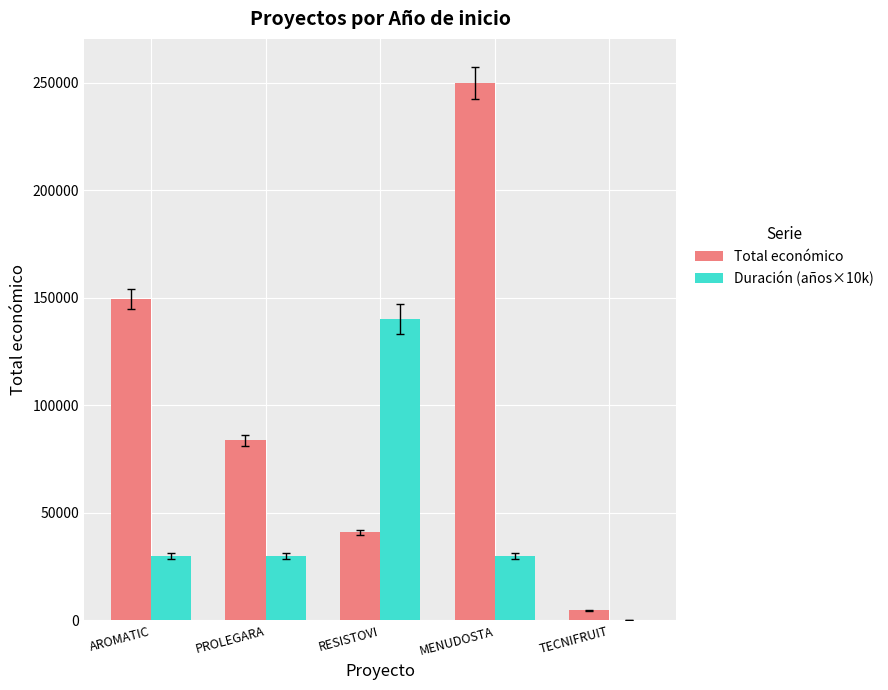

Is the value of Total económico at MENUDOSTA greater than the value of Duración (años×10k) at PROLEGARA?

Yes